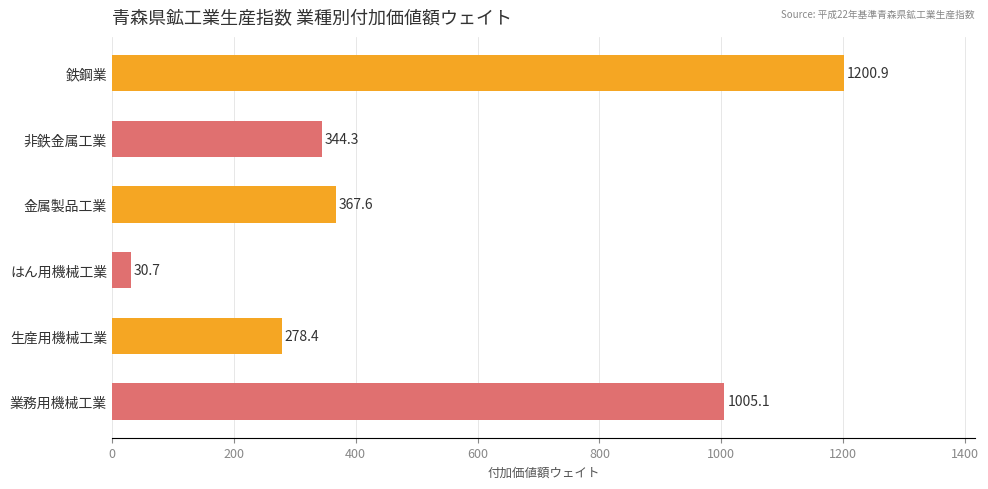

Reading bottom to top, what are all the values shown in this chart?

業務用機械工業=1005.1	生産用機械工業=278.4	はん用機械工業=30.7	金属製品工業=367.6	非鉄金属工業=344.3	鉄鋼業=1200.9